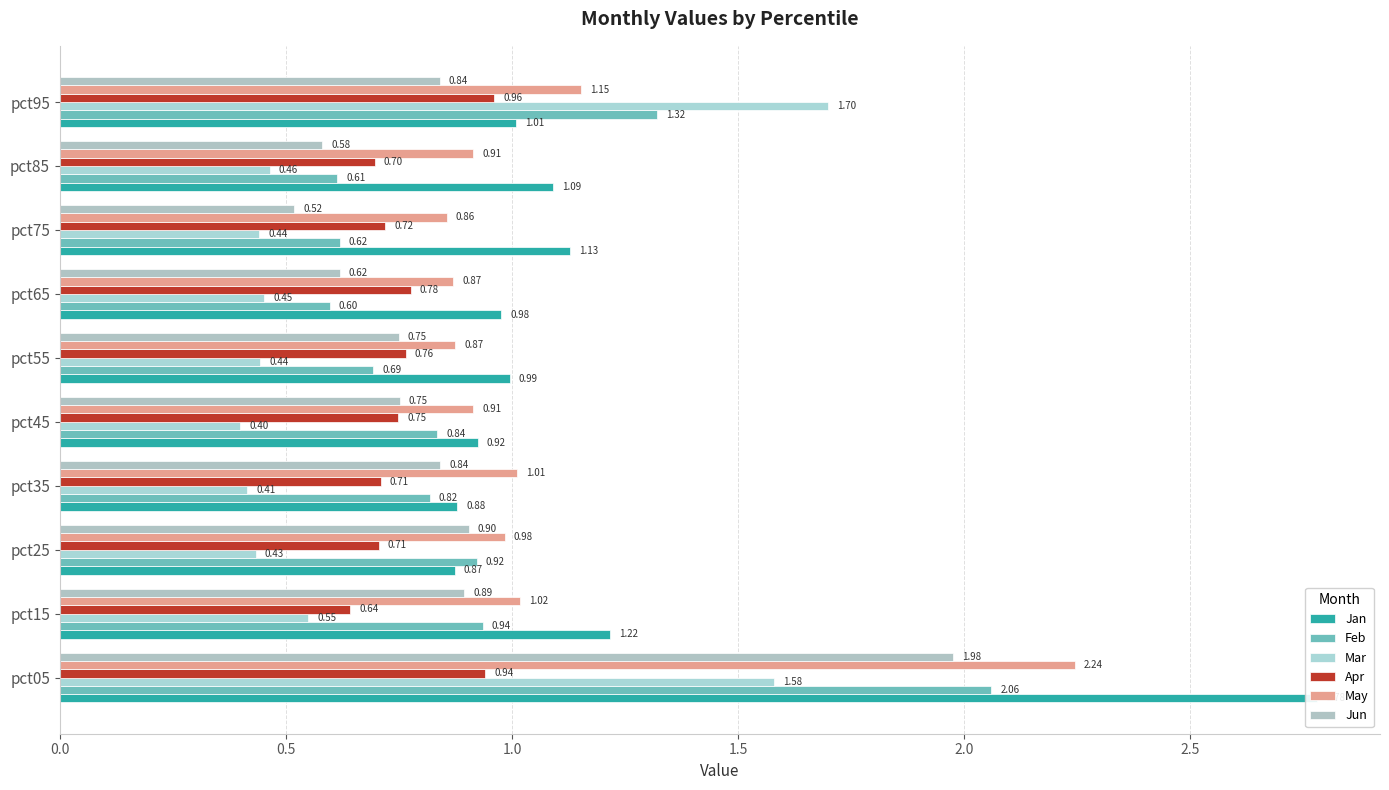

The value of Mar at pct75 is 0.4. True or false?

True